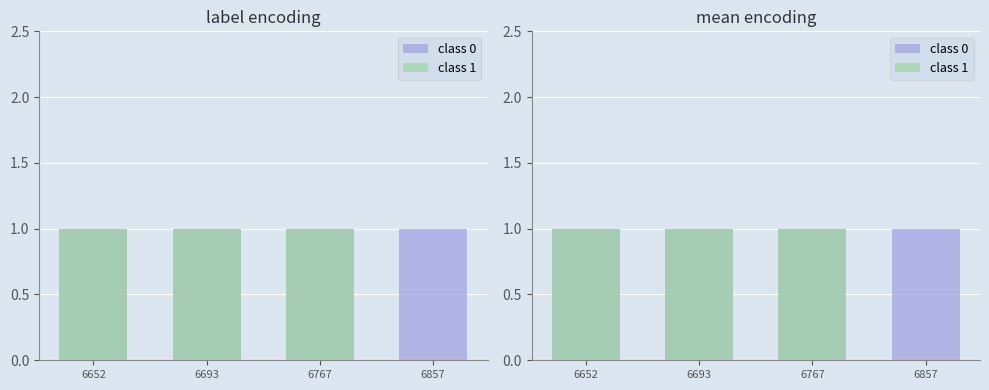

How many class 1 values are between 1 and 2?

3